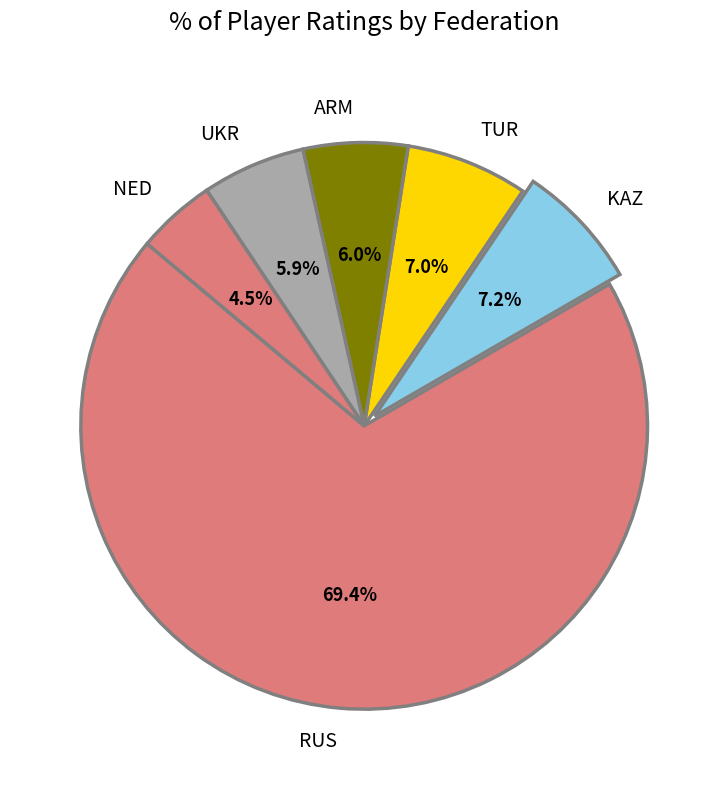

Do ARM and RUS together represent more than half of the pie?

Yes